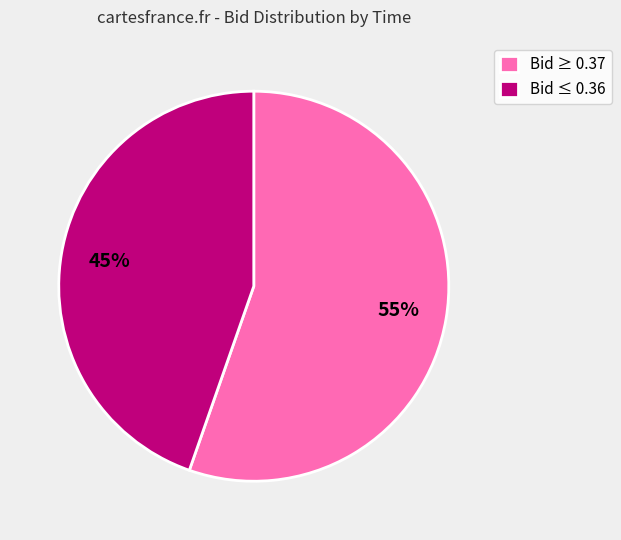

How many slices are in this pie chart?

2